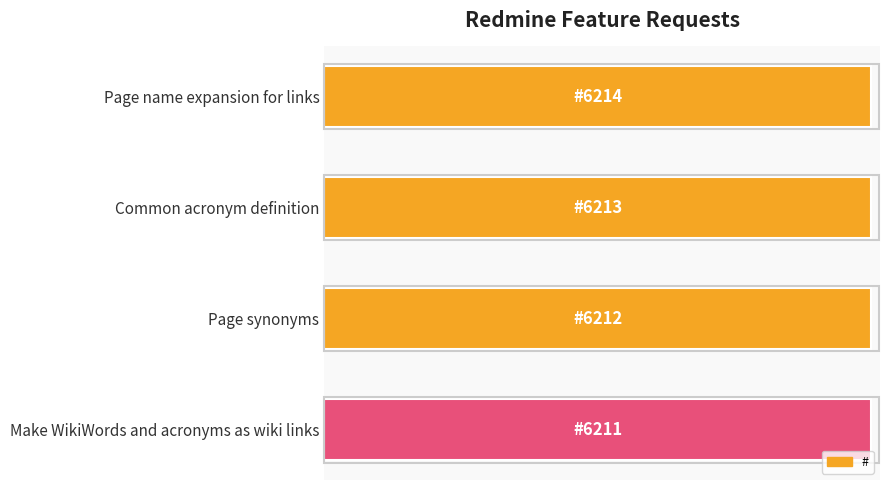

What is the smallest value displayed?

6211